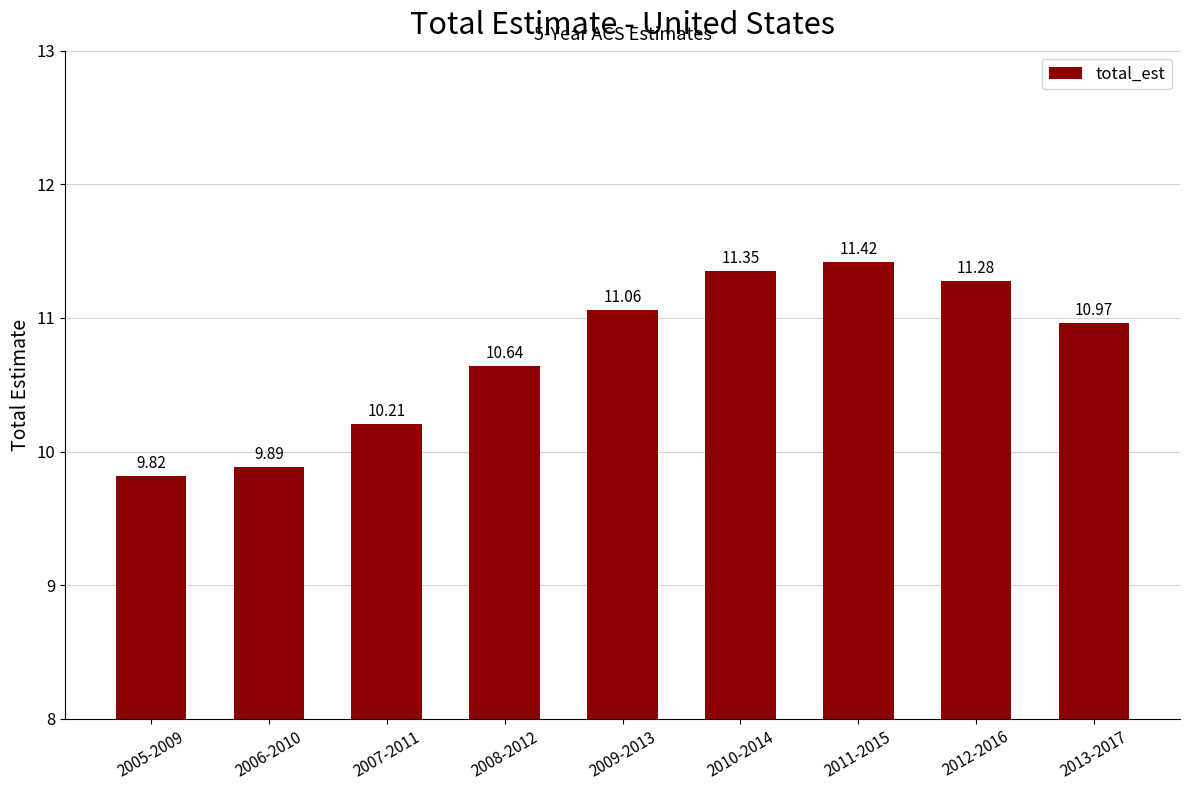

Which category has the highest value across all series?

2011-2015